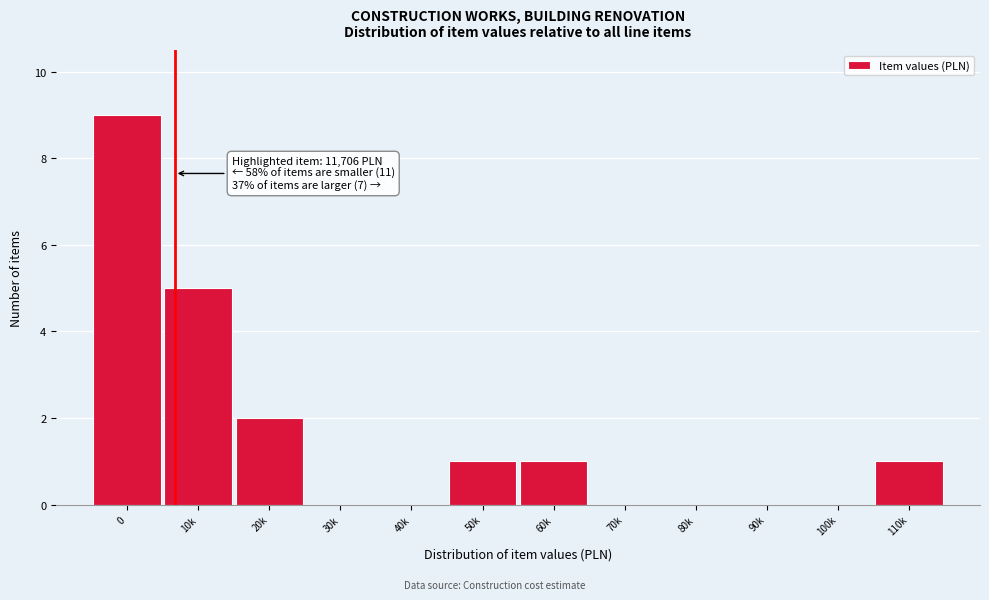

Reading right to left, list all the values displayed in this chart.

110k=1	100k=0	90k=0	80k=0	70k=0	60k=1	50k=1	40k=0	30k=0	20k=2	10k=5	0=9